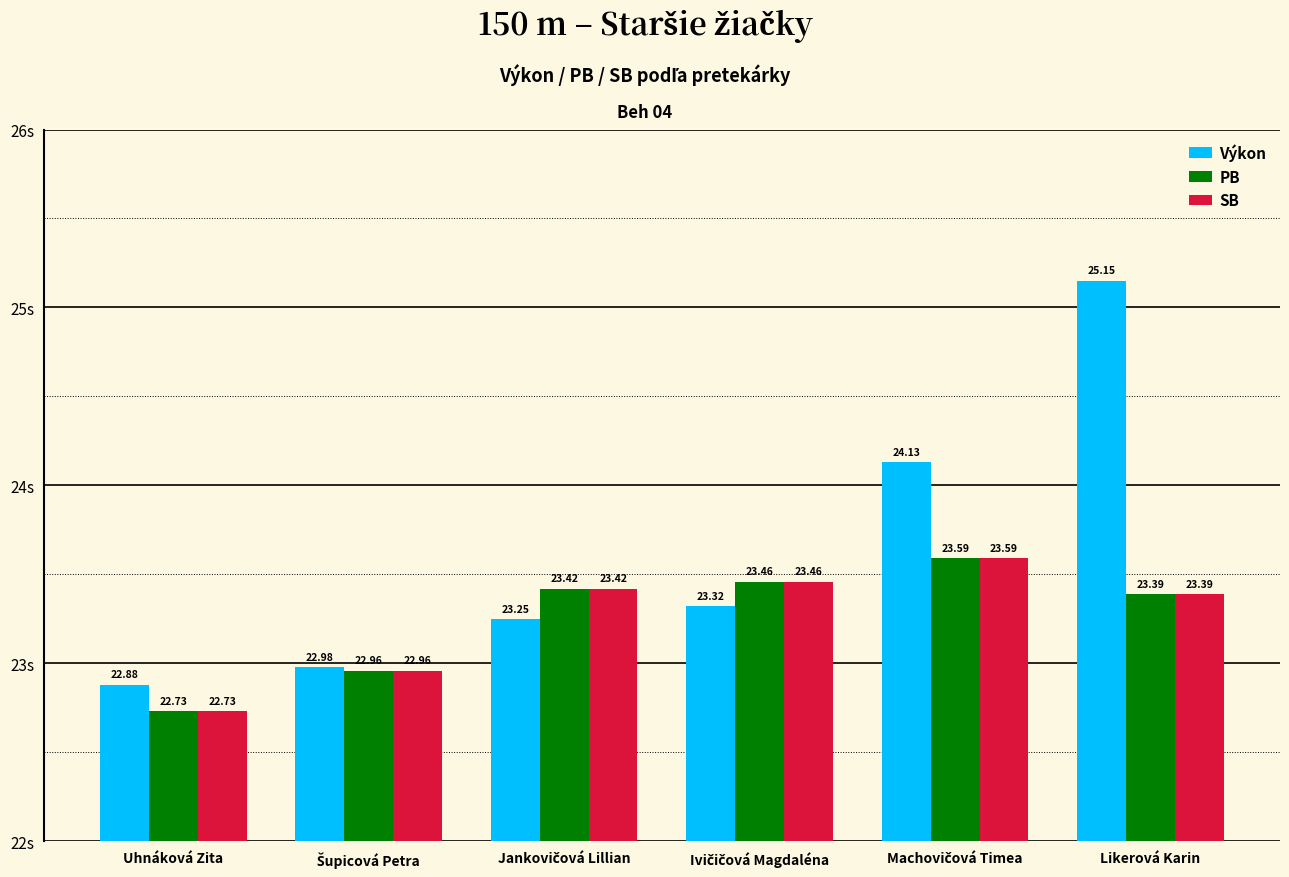

Which series has the largest total across all categories?

Výkon